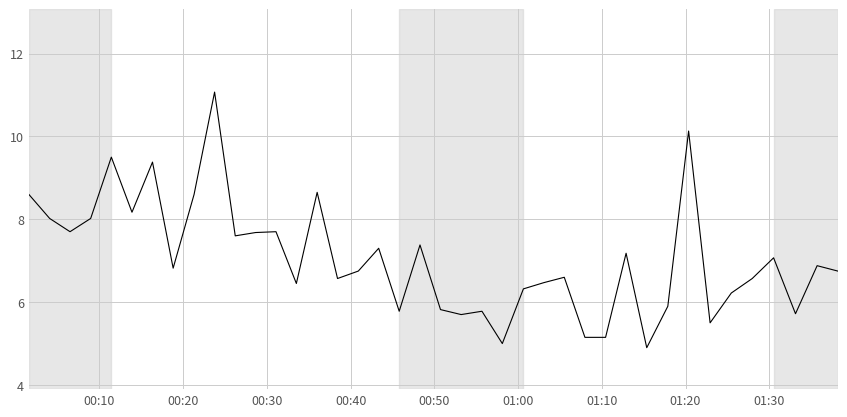

What is the difference between the maximum and minimum values?

6.2